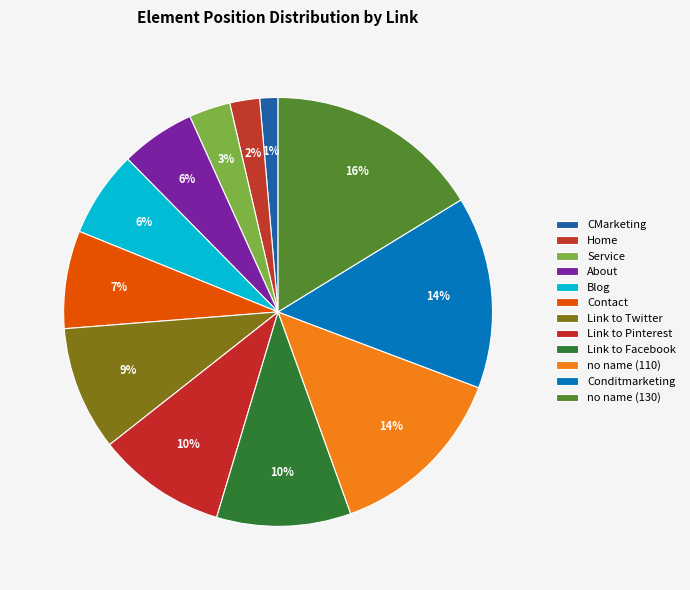

Between Contact and Link to Facebook, which is larger?

Link to Facebook